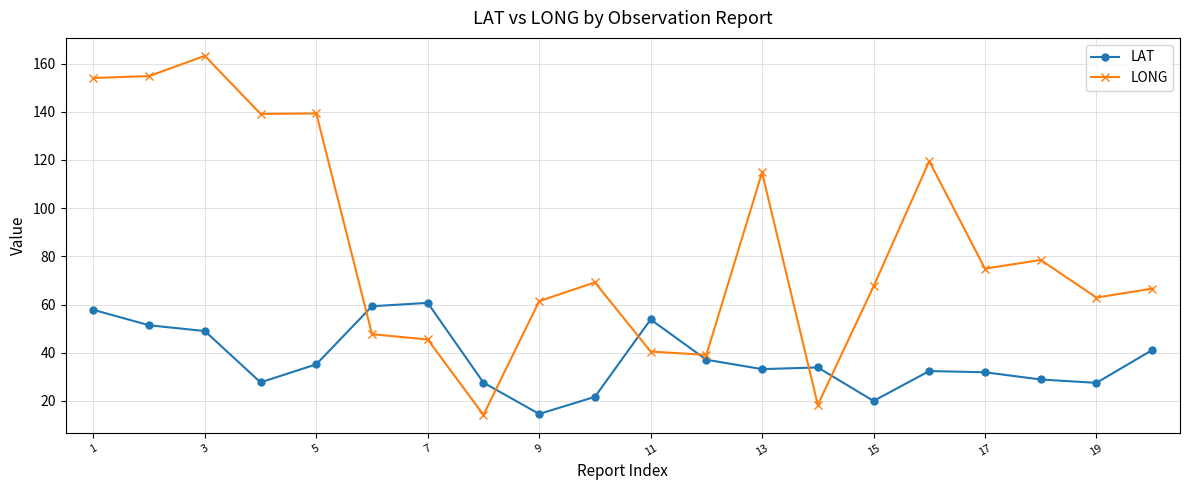

How many intersections are there between LONG and LAT?

6